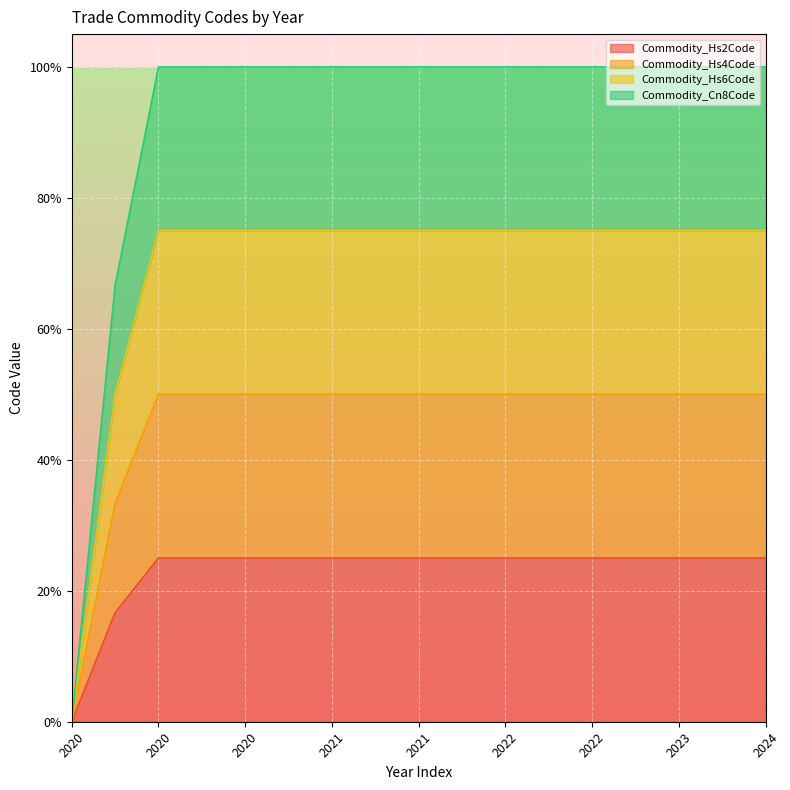

Which series has the largest range (max minus min)?

Commodity_Hs6Code